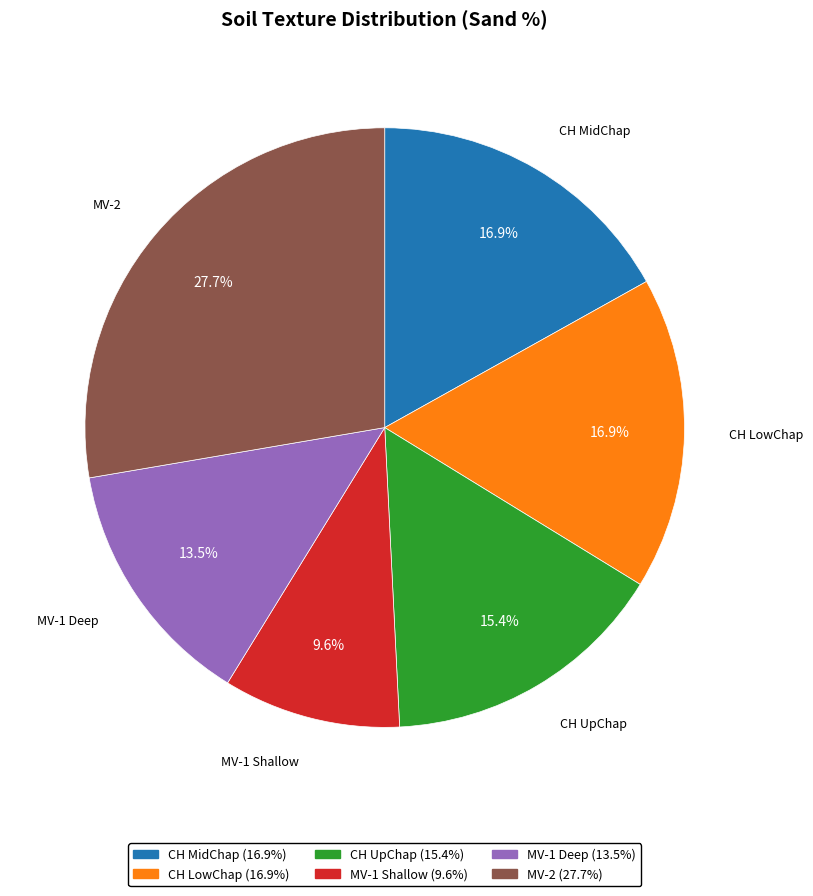

Which category has the smallest portion of the pie?

MV-1 Shallow (9.6%)